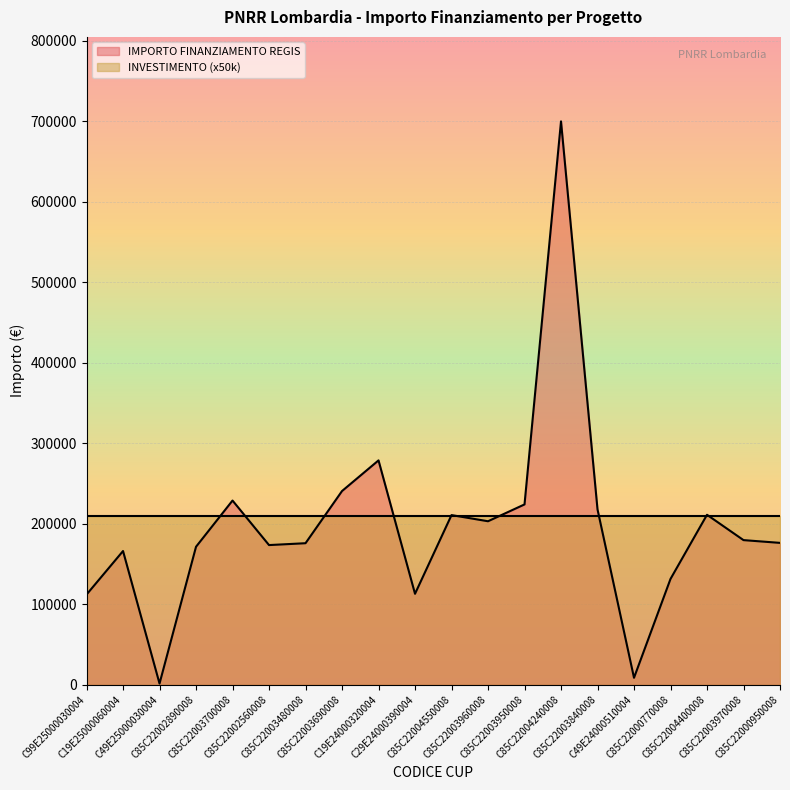

Between C85C22003840008 and C19E24000320004, which is larger?

C19E24000320004